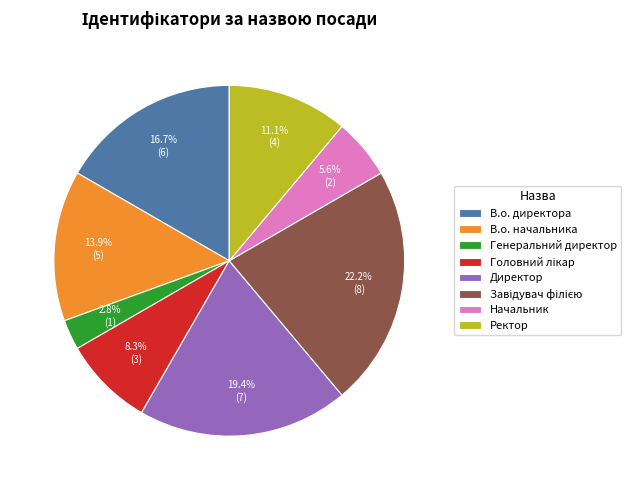

Combined, do Начальник and Генеральний директор account for over 50%?

No